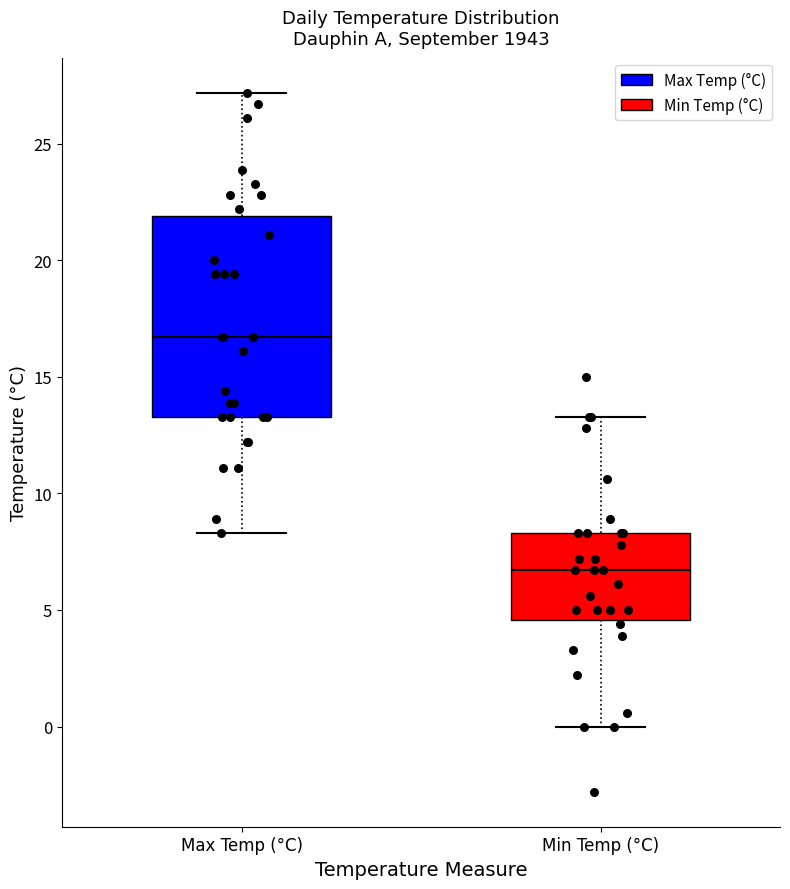

Where does the upper whisker of the box for Max Temp (°C) end on the y-axis? The values are not printed on the chart, so give them approximately, as read against the axis.

27.0